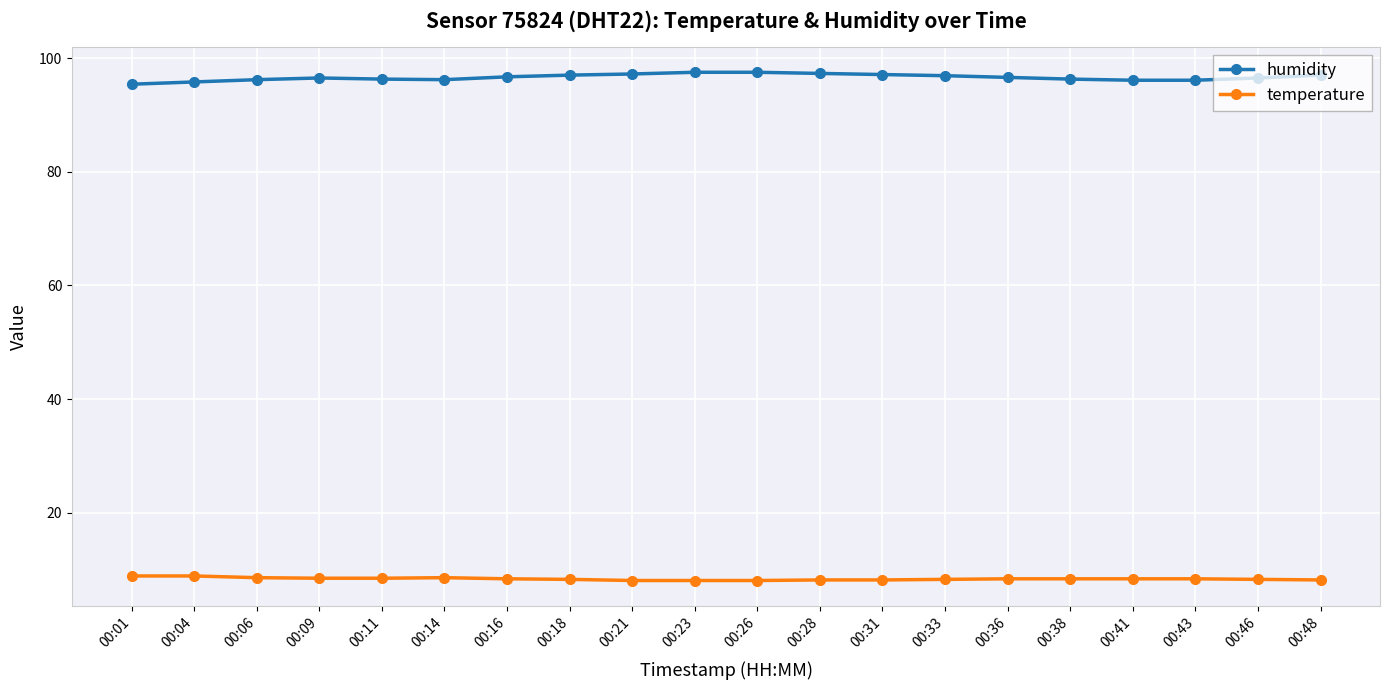

What is the value of the humidity point at the 3rd from the left?

96.2